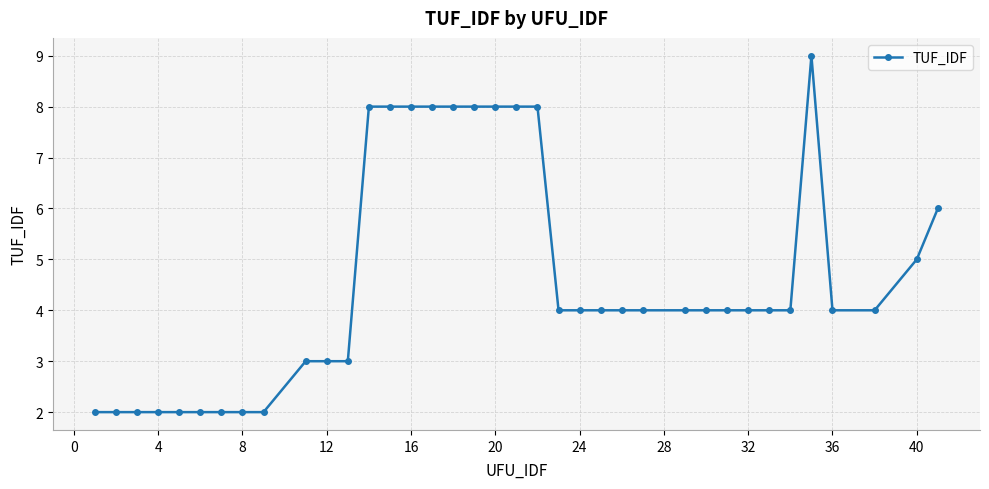

How many series are shown in this chart?

1